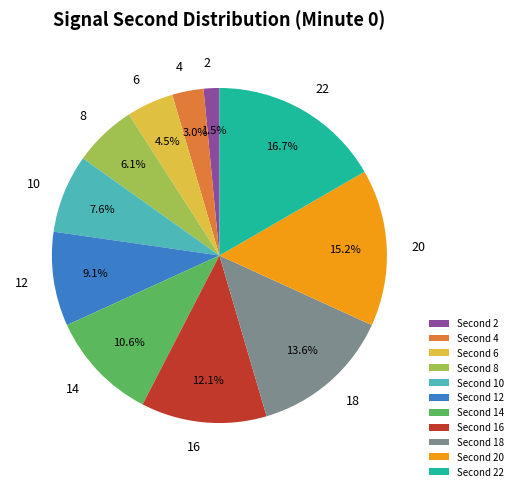

What is the ratio of the value at 16 to the value at 18?

0.9